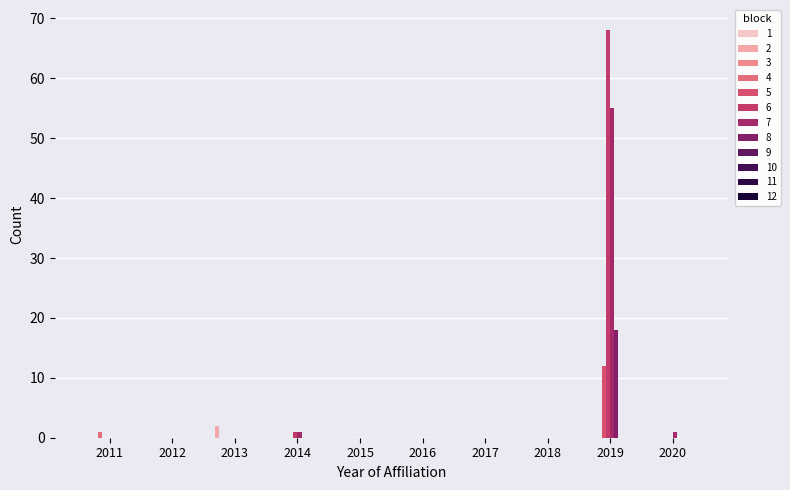

Count the number of data series in this chart.

6